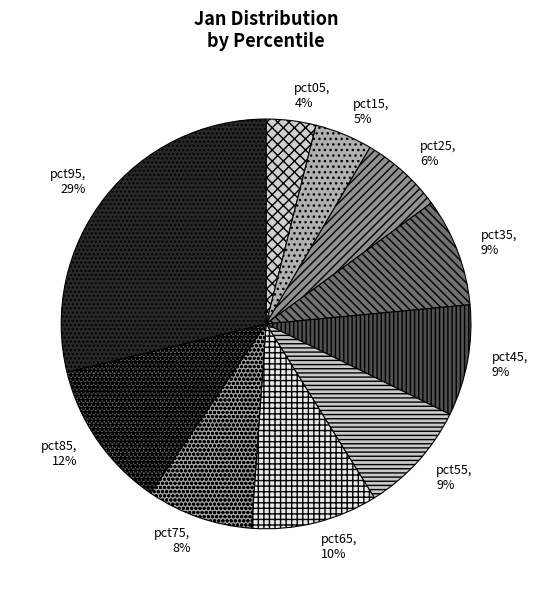

Between pct25 and pct35, which is larger?

pct35